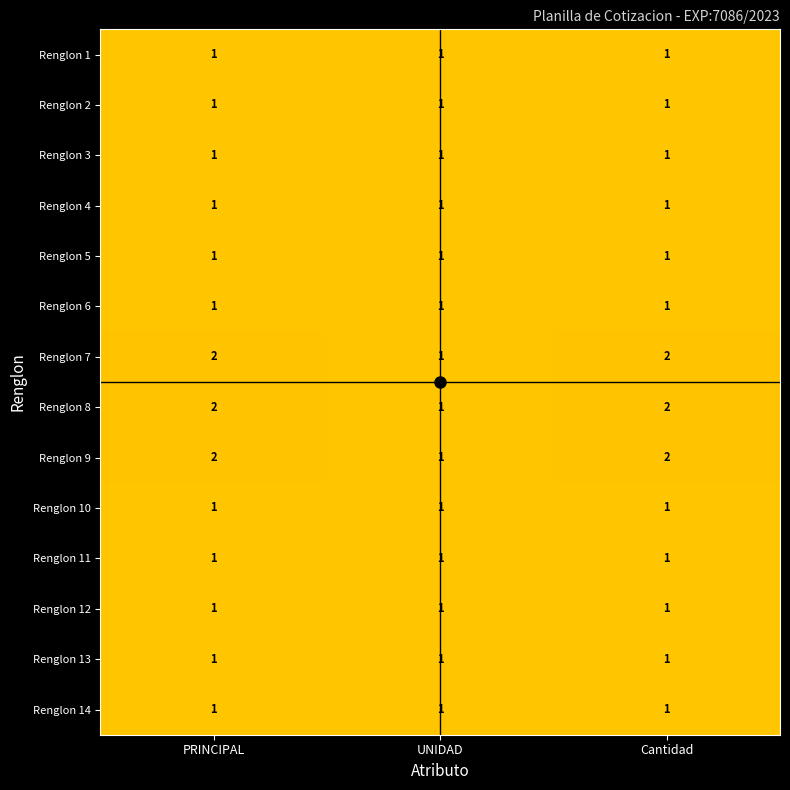

What is the total value across all series at Cantidad?

17